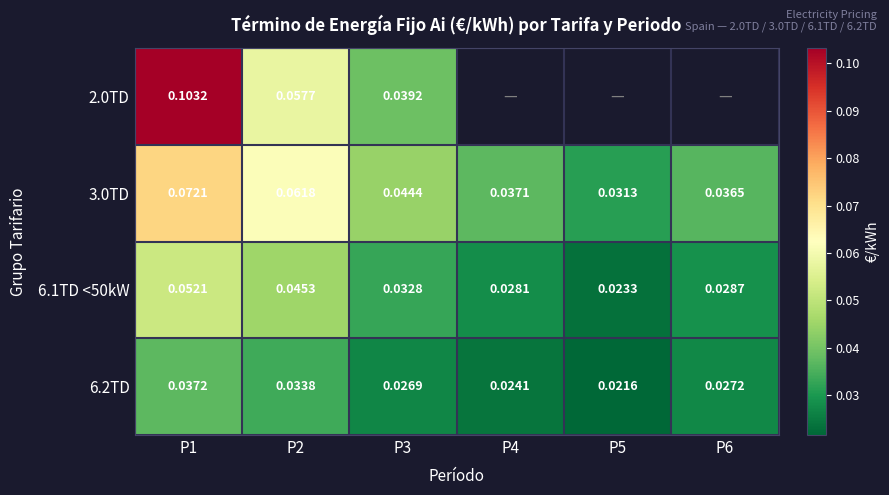

Is the value of 3.0TD at P3 greater than the value of 6.1TD <50kW at P3?

Yes